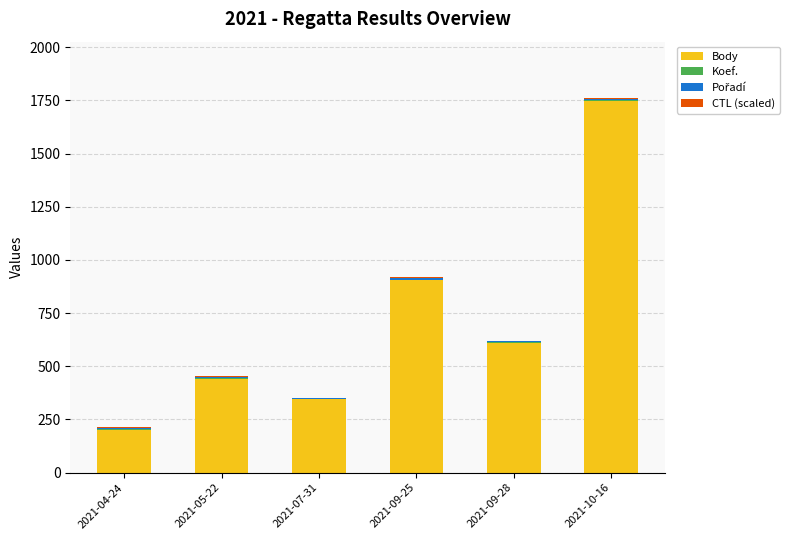

Where is Body nearest to the value 974?

2021-09-25